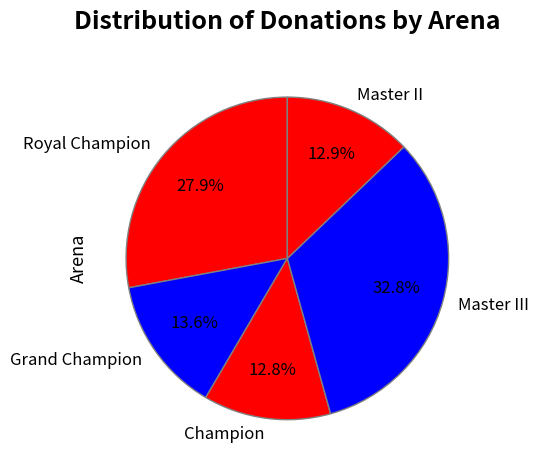

Which slice is the largest?

Master III